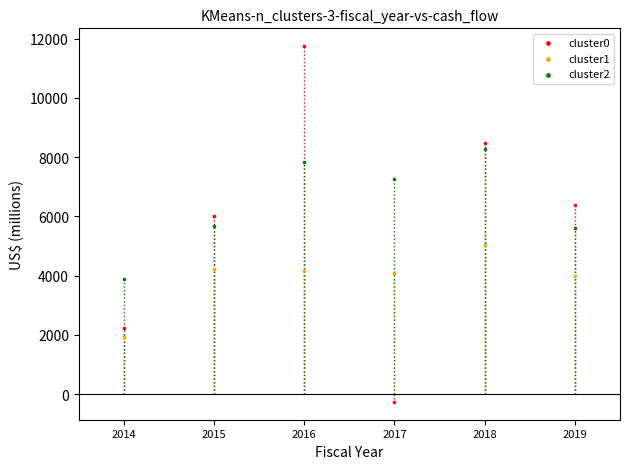

What are all the series names shown in the legend?

cluster0, cluster1, cluster2